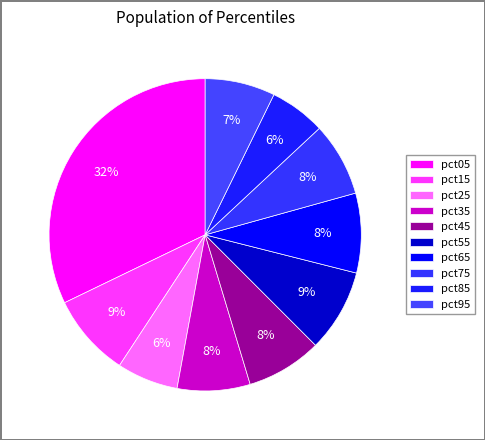

To the nearest percent, what percentage of the pie is pct05?

32%